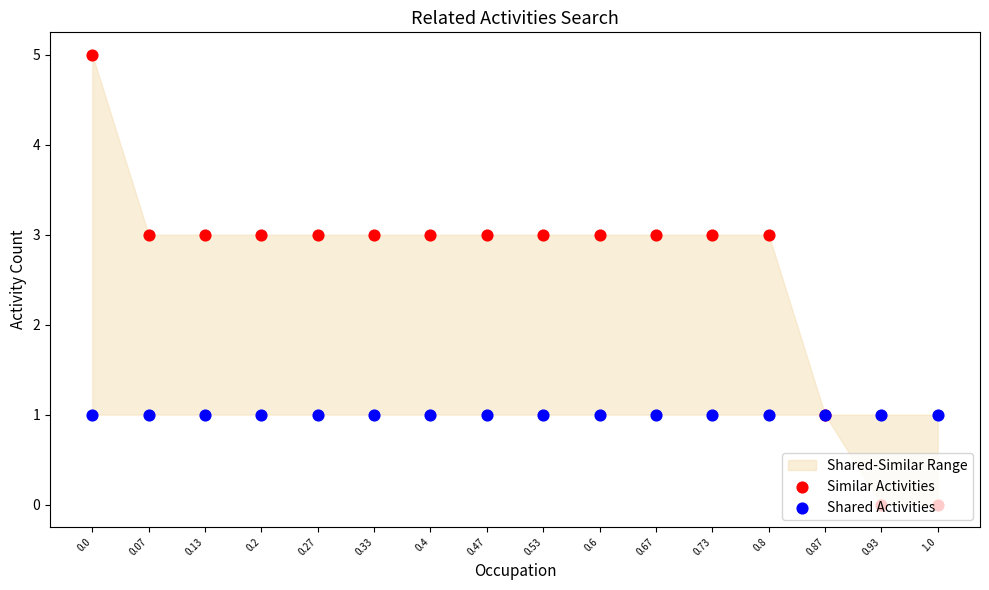

Is the value of Shared Activities at 0.33 greater than the value of Similar Activities at 0.53?

No